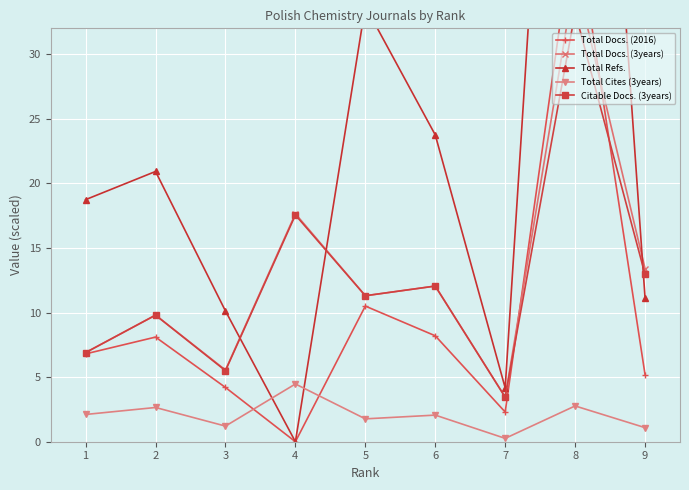

Between 2 and 7, which series saw the biggest shift?

Total Refs.